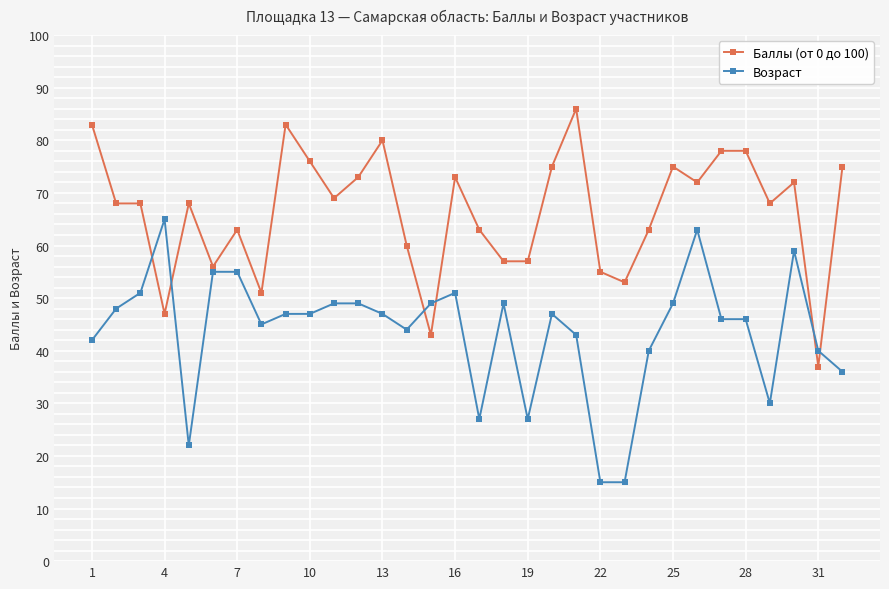

True or false: Возраст and Баллы (от 0 до 100) cross at least once.

True